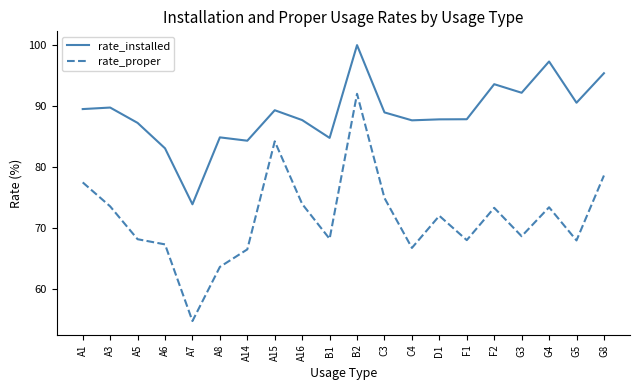

True or false: rate_proper has a value of 115.9 at A16.

False